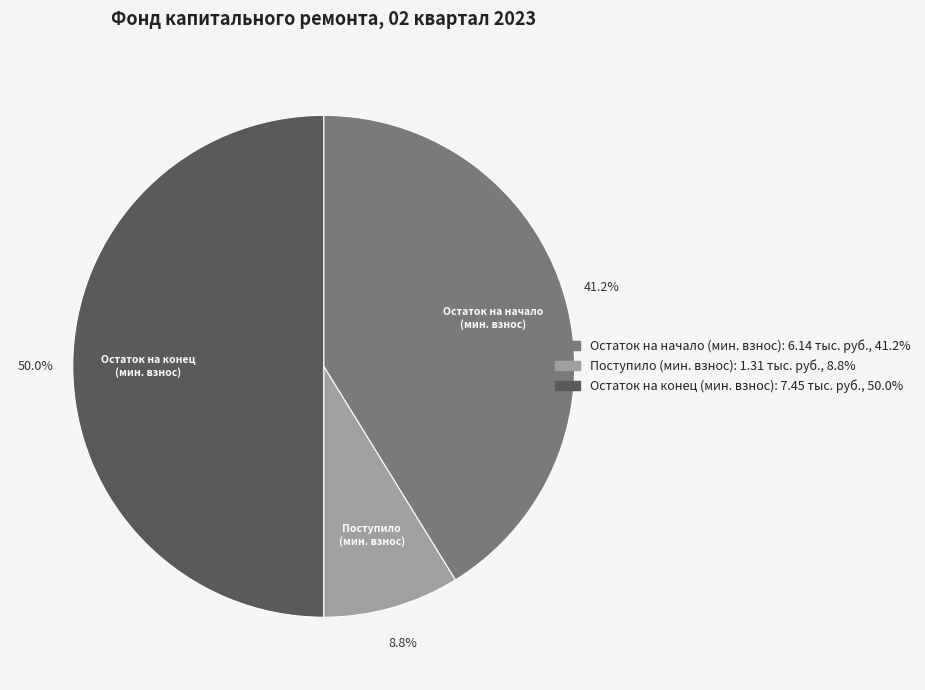

Between Остаток на конец (мин. взнос) and Остаток на начало (мин. взнос), which is larger?

Остаток на конец (мин. взнос)